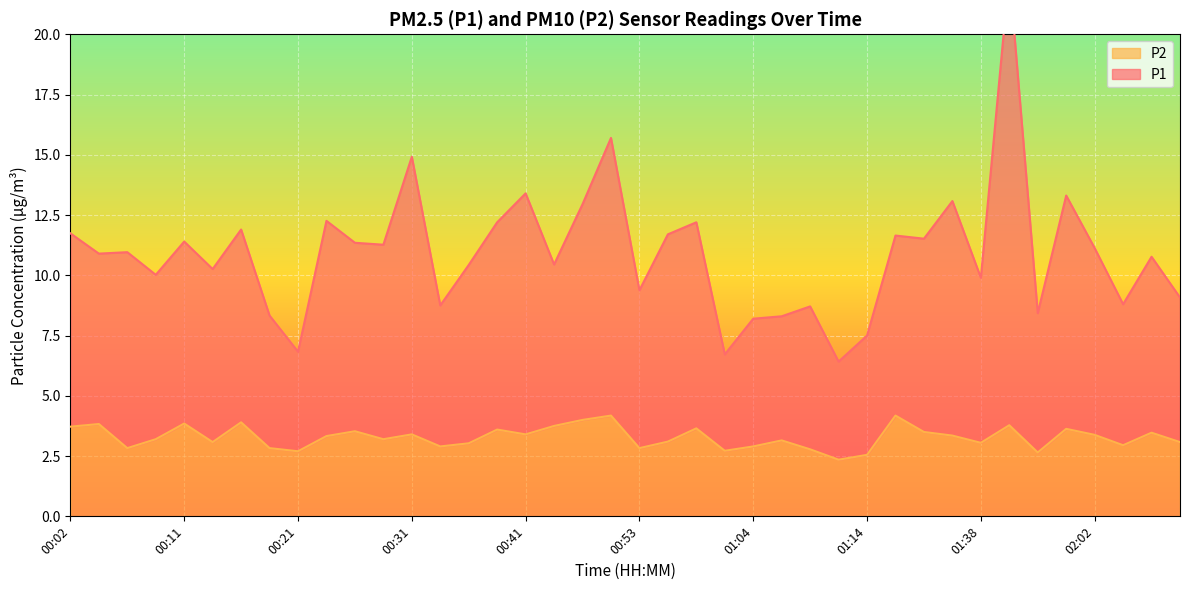

True or false: P1 and P2 cross at least once.

False